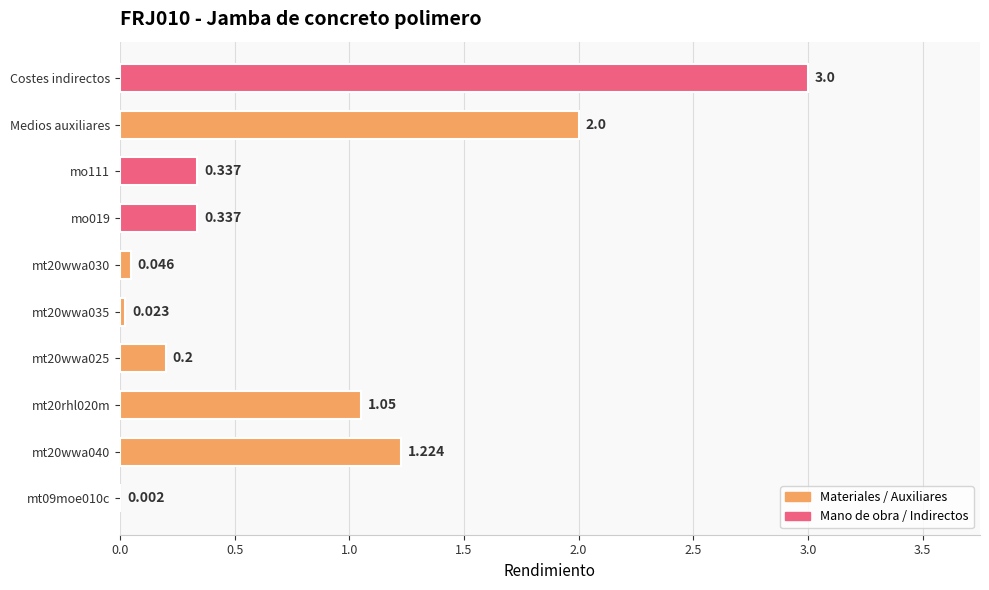

Are the bars grouped side by side (vs. stacked)?

No